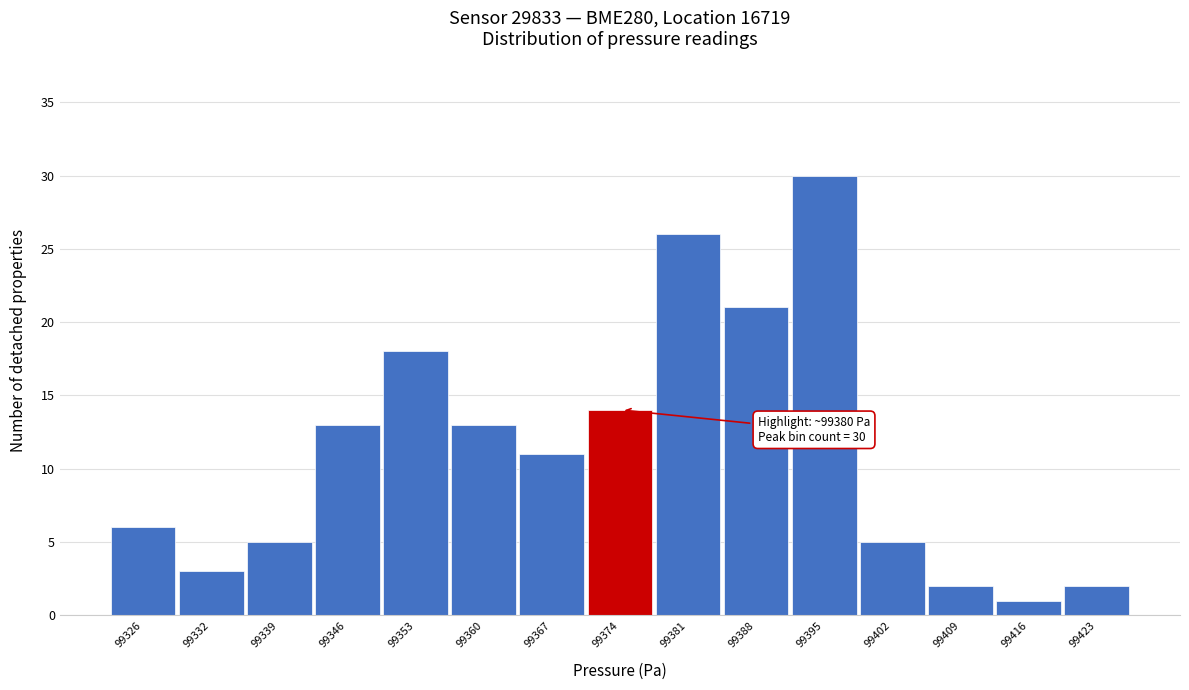

Reading left to right, extract all data points from this chart.

99326=6	99332=3	99339=5	99346=13	99353=18	99360=13	99367=11	99374=14	99381=26	99388=21	99395=30	99402=5	99409=2	99416=1	99423=2